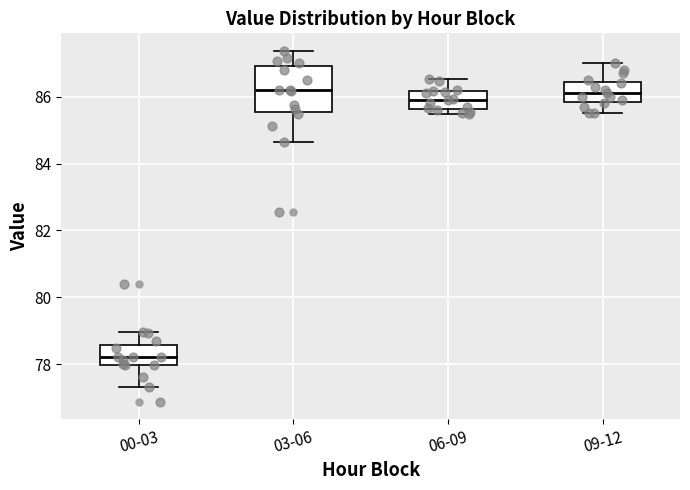

Reading left to right, transcribe this box plot: for each box, give where its median line is, the range the box spans, and where its two whiskers end, as read against the y-axis. The values are not printed on the chart, so give them approximately, as read against the axis.

00-03: median 78.2, box 78.0 to 78.6, whiskers 77.4 to 79.0
03-06: median 86.2, box 85.6 to 87.0, whiskers 84.6 to 87.4
06-09: median 86.0, box 85.6 to 86.2, whiskers 85.4 to 86.6
09-12: median 86.2, box 85.8 to 86.4, whiskers 85.6 to 87.0